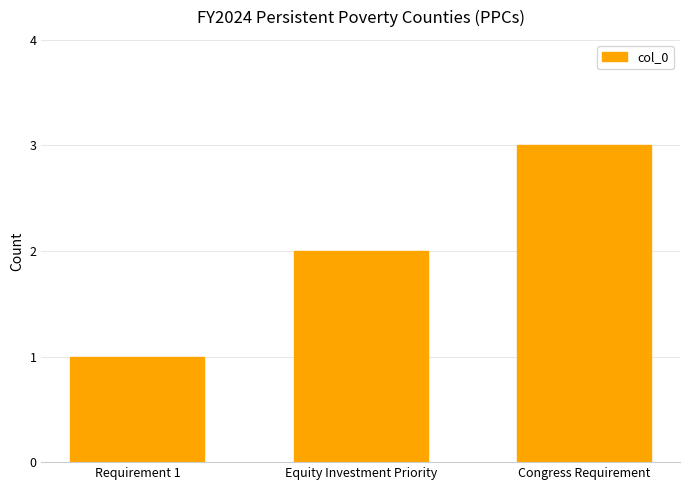

What is the label of the 2nd bar from the left?

Equity Investment Priority